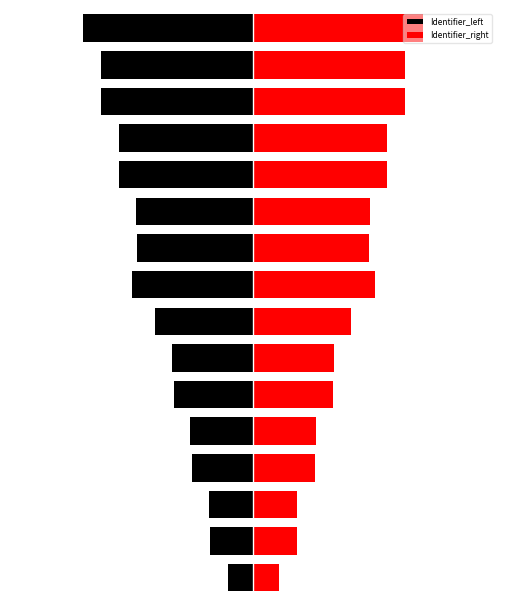

Is it true that Identifier_left equals -5.5 at 2?

False